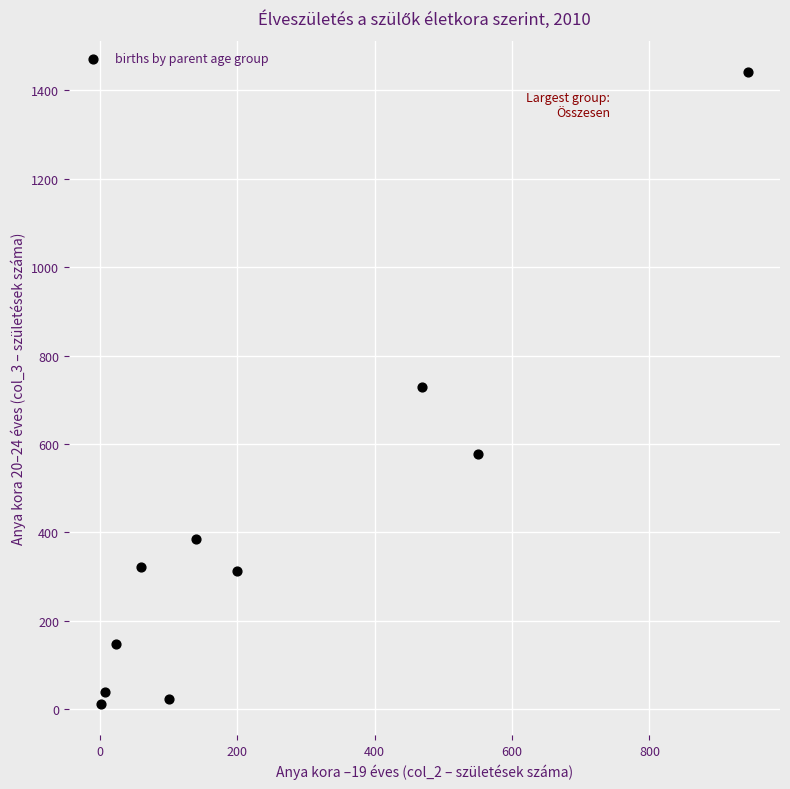

What is the range of Y values (max minus min)?

1428